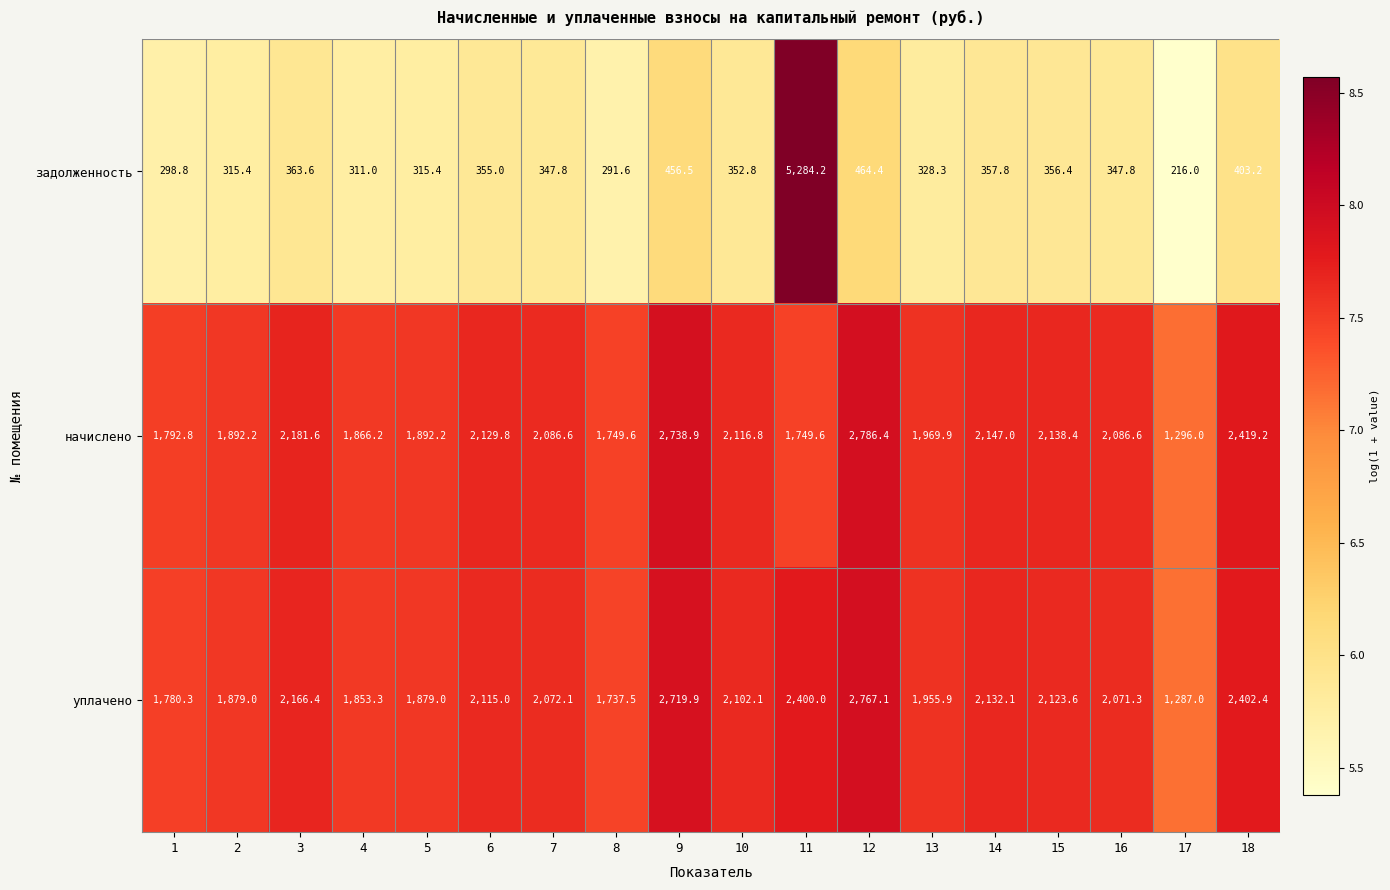

Which series has the widest spread of values?

задолженность